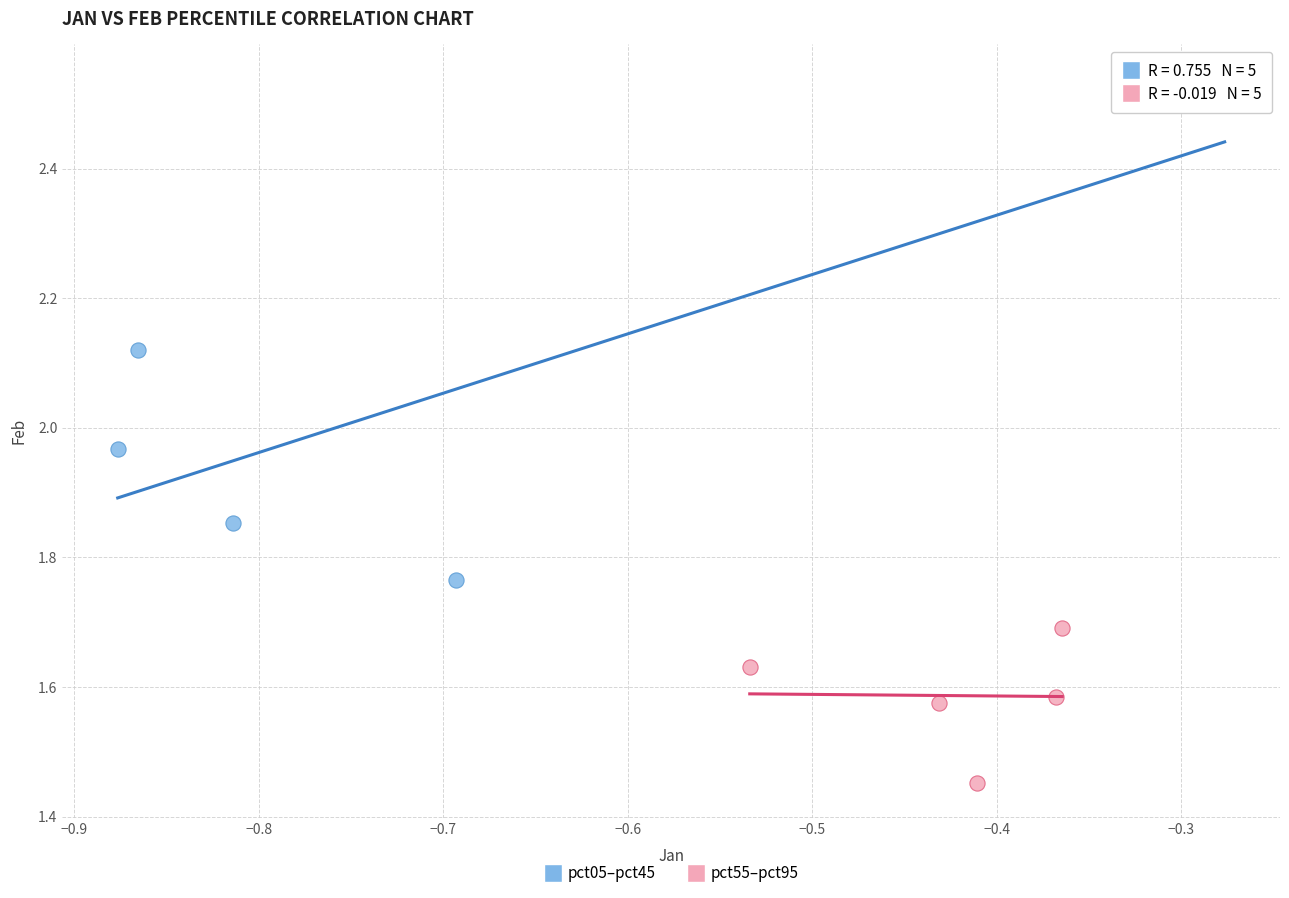

Which series has the widest spread of Y values?

pct05–pct45